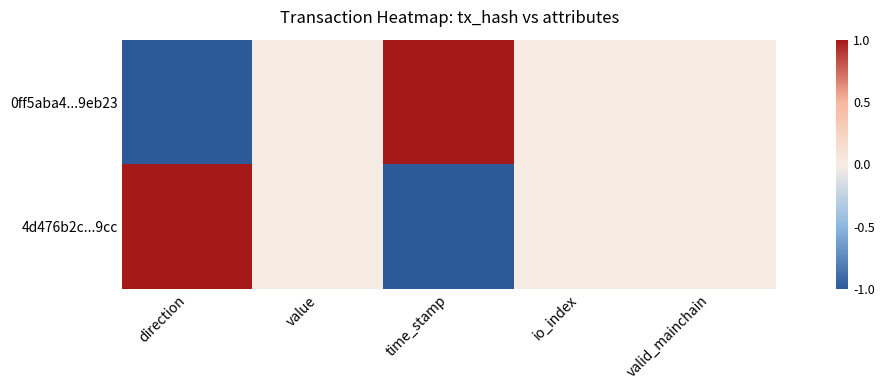

Rank the series by their maximum value, from highest to lowest.

0ff5aba4...9eb23, 4d476b2c...9cc